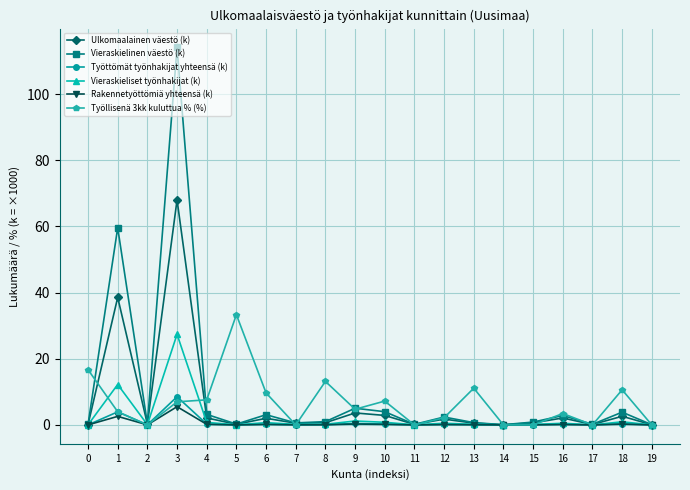

At which category does the chart reach its peak across all series?

3